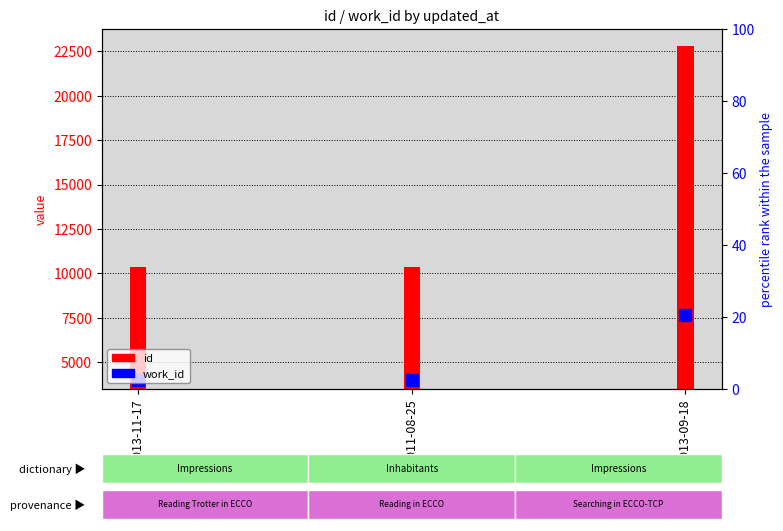

Reading right to left, extract all data points from this chart.

7680	3995	3995